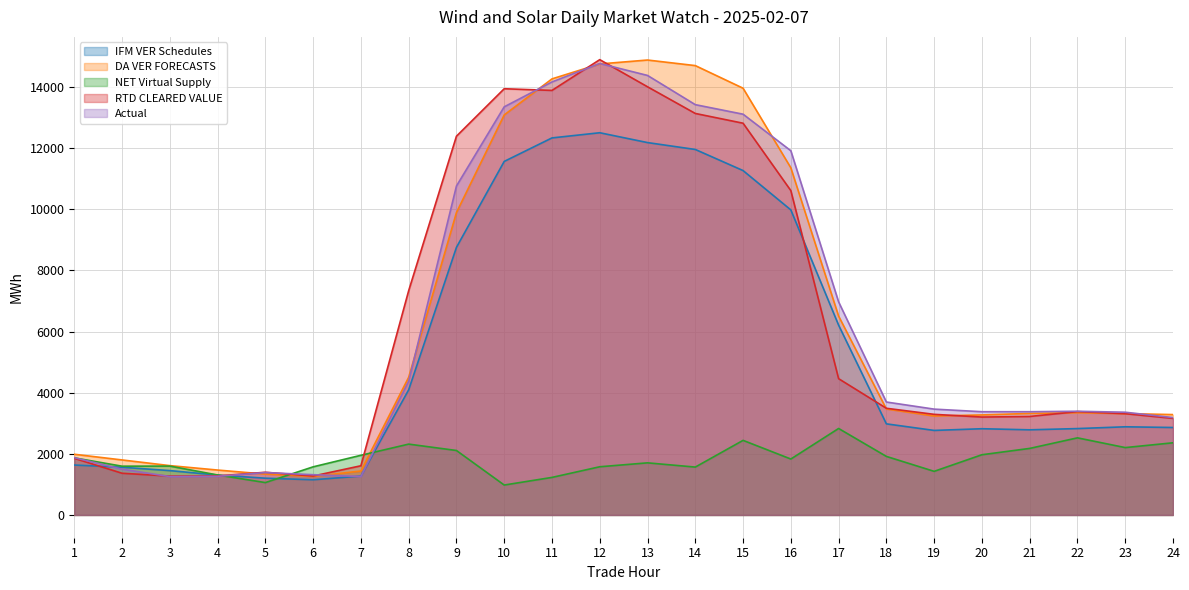

Rank the series by their maximum value, from highest to lowest.

RTD CLEARED VALUE, DA VER FORECASTS, Actual, IFM VER Schedules, NET Virtual Supply